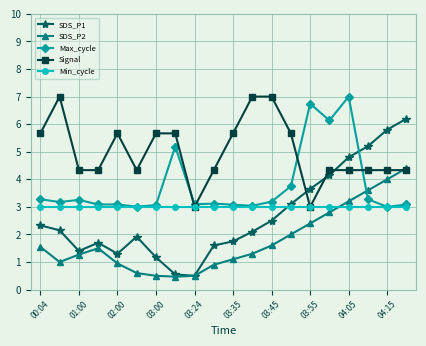

True or false: SDS_P2 has more than 0 interior local peaks.

True